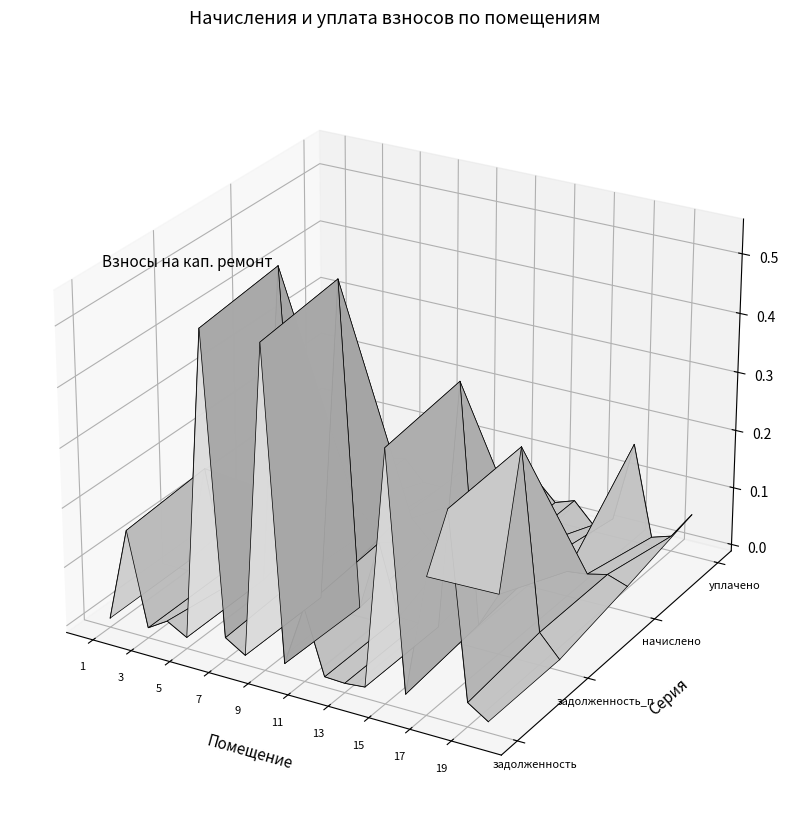

How many categories are shown in the chart?

20